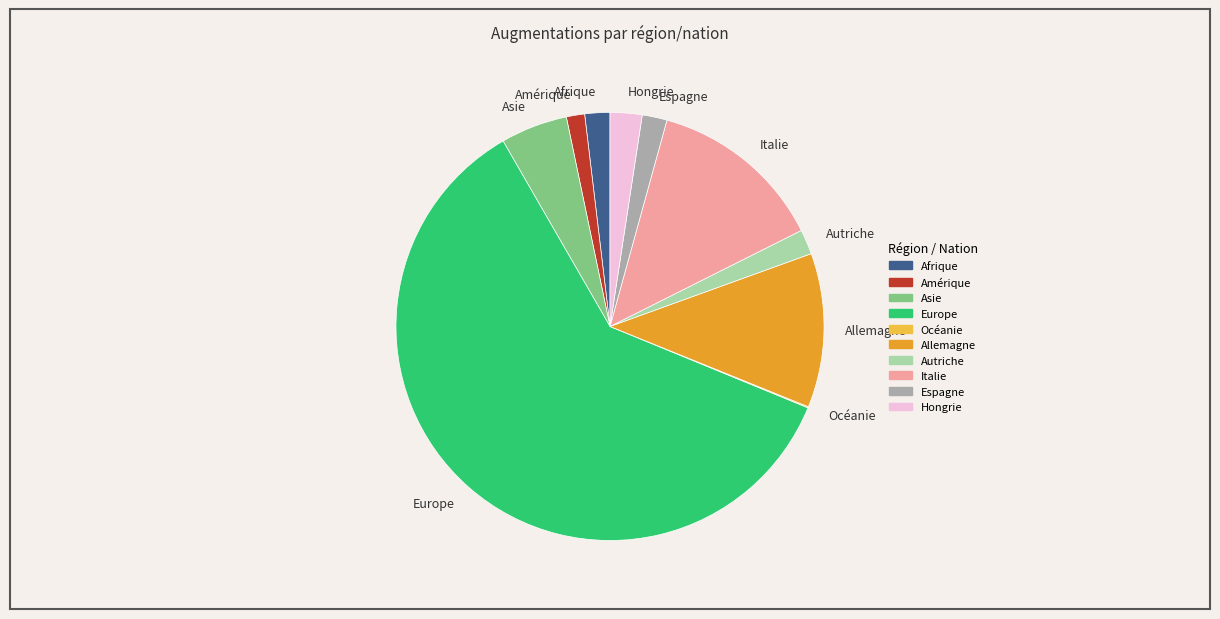

Which category accounts for the majority?

Europe